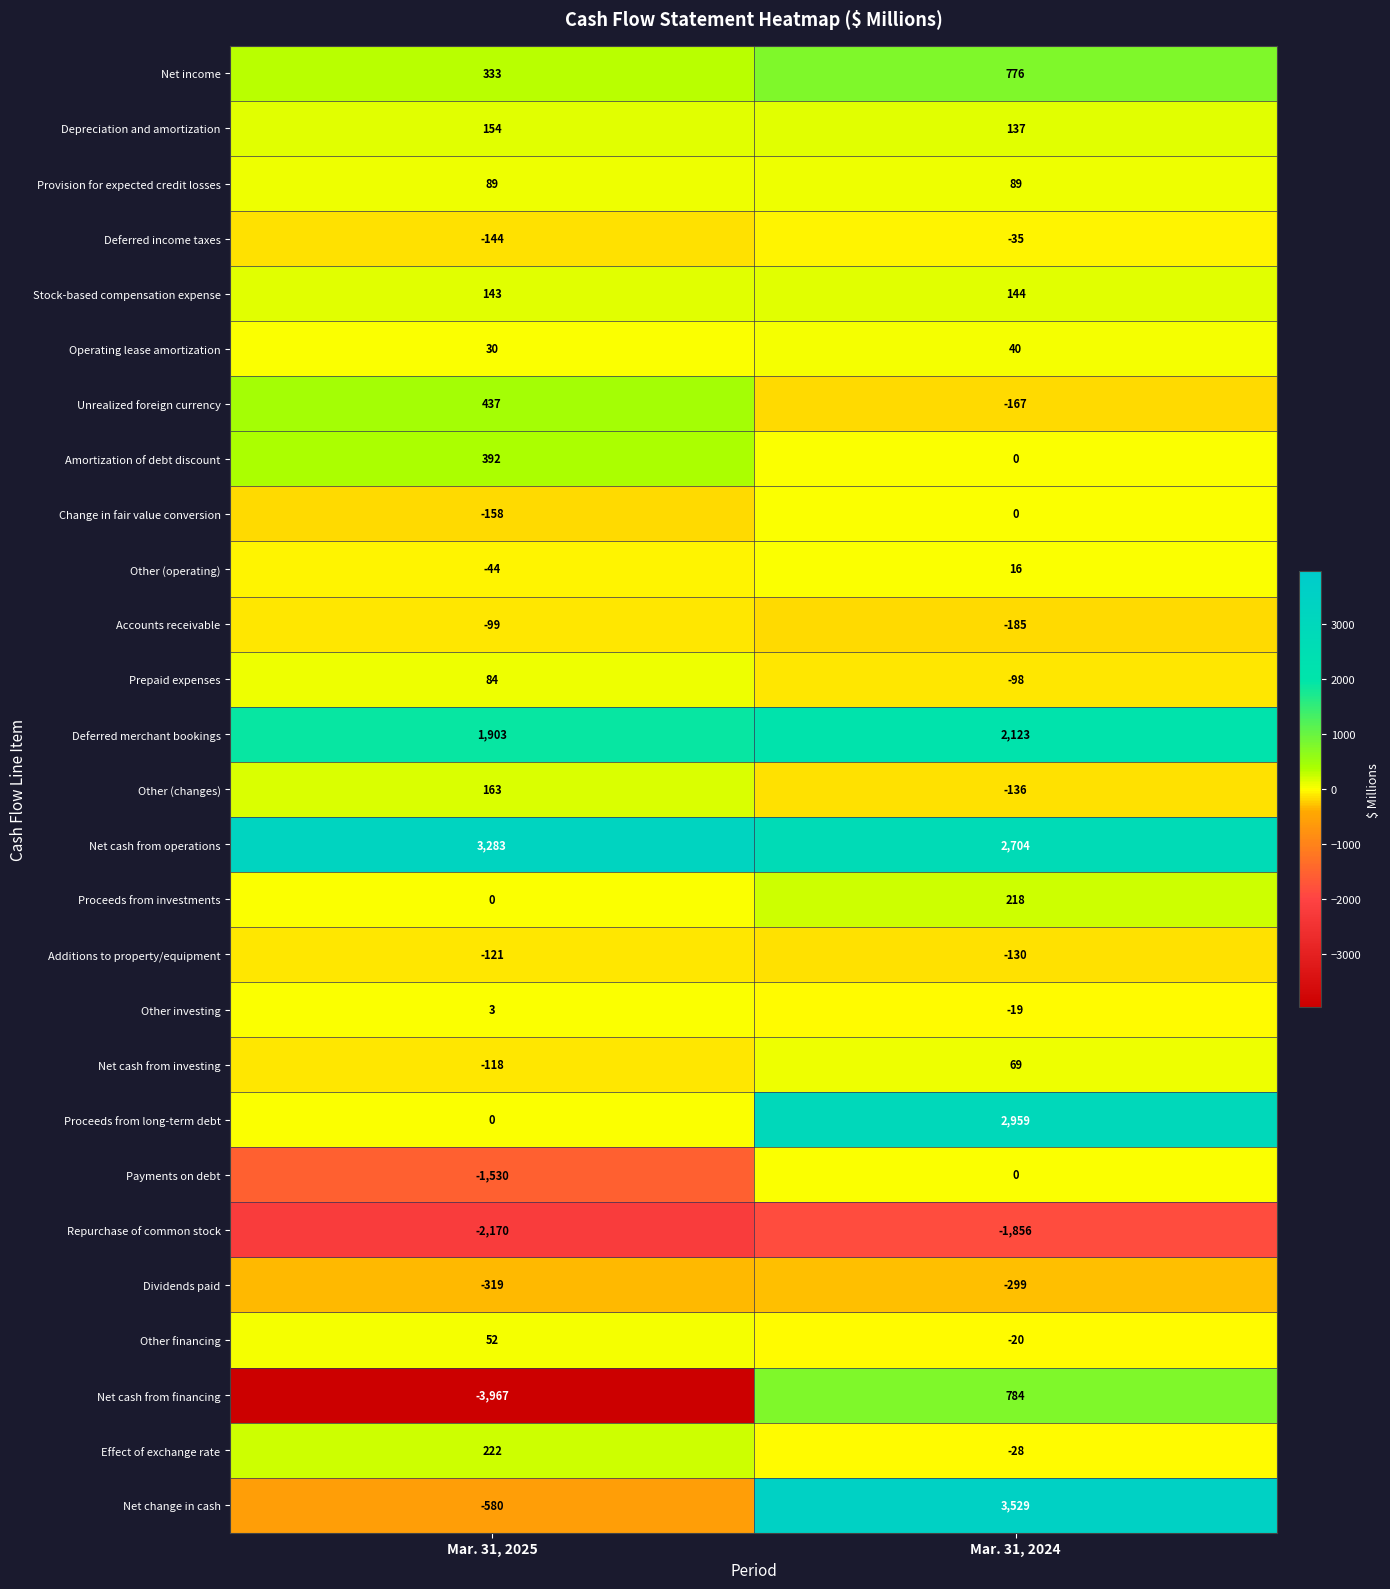

The Deferred merchant bookings series shows 843 at Mar. 31, 2024. True or false?

False